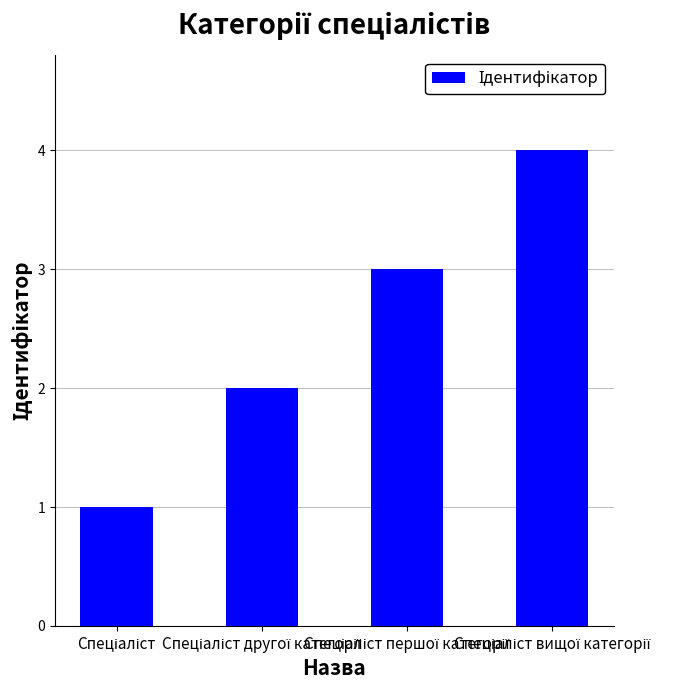

What is the maximum value shown in the chart?

4